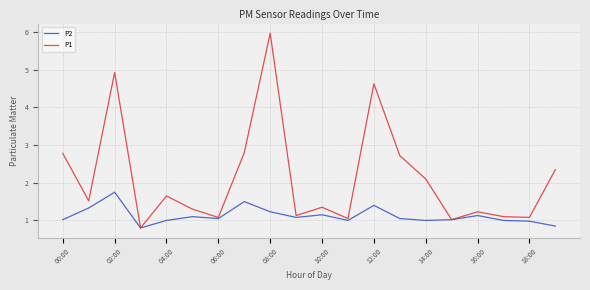

What is the maximum value shown in the chart?

6.0